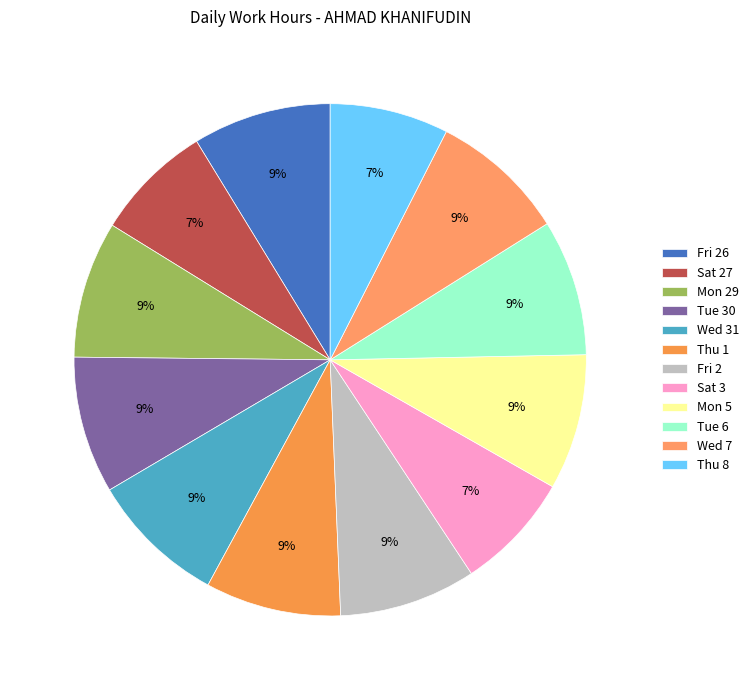

Is the sum of Mon 29 and Wed 7 greater than half?

No